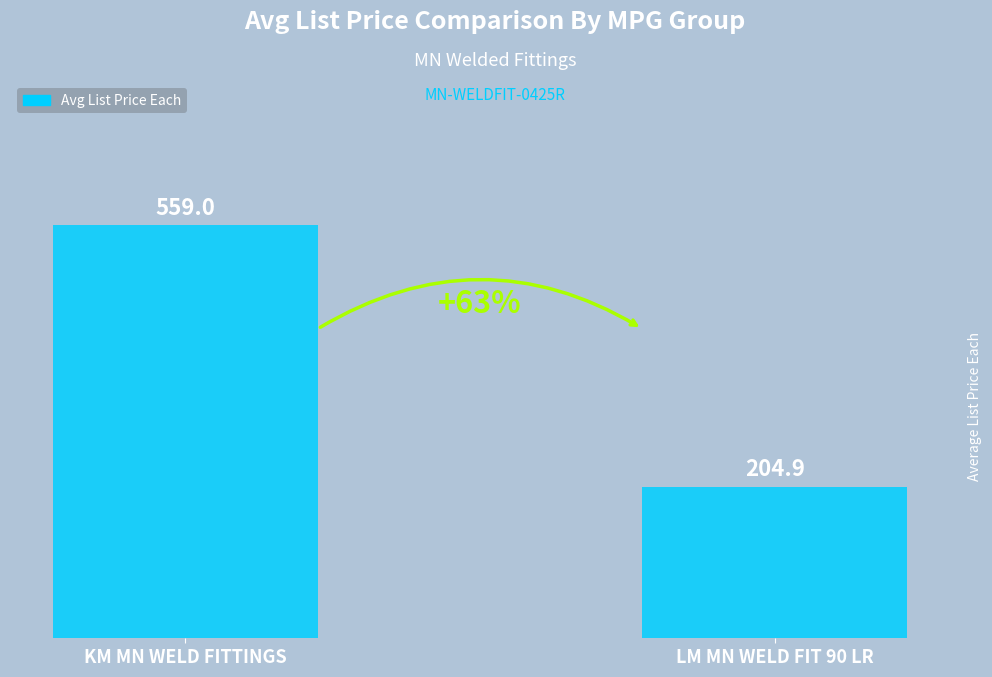

Reading left to right, transcribe all the data shown in this chart.

KM MN WELD FITTINGS=559.0	LM MN WELD FIT 90 LR=204.9